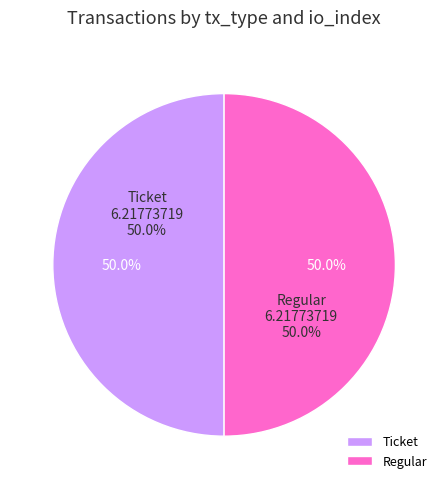

Rank the categories by value from lowest to highest.

Ticket (io_index=0), Regular (io_index=55)